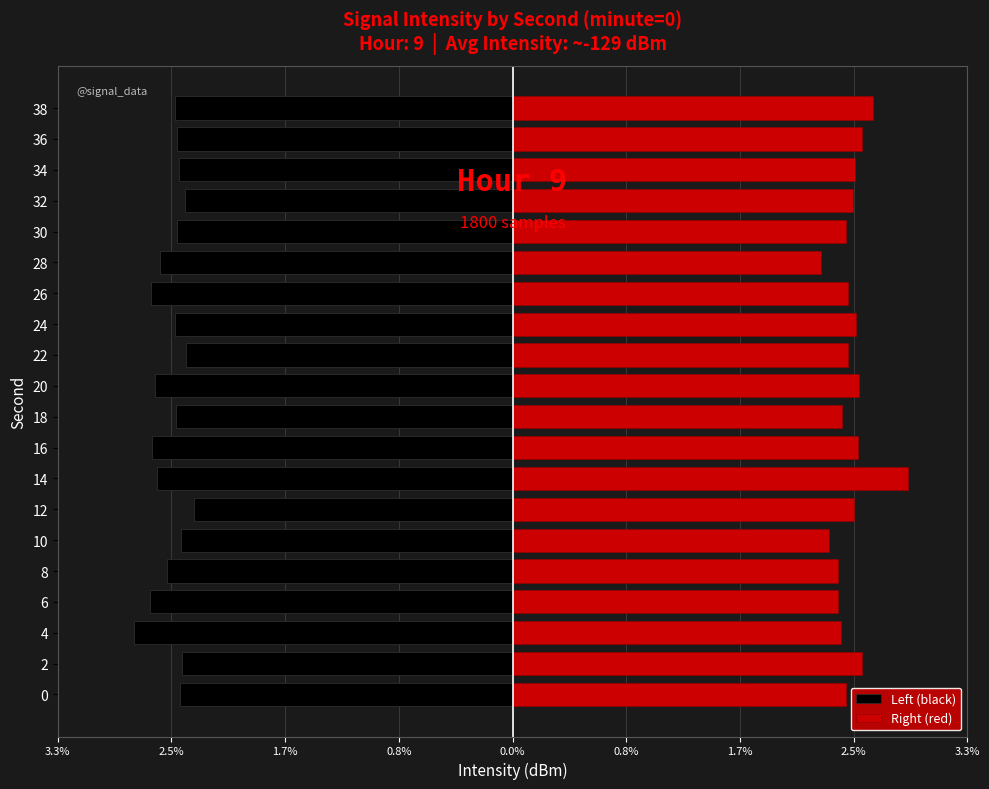

What is the maximum value for Left (black)?

-2.3